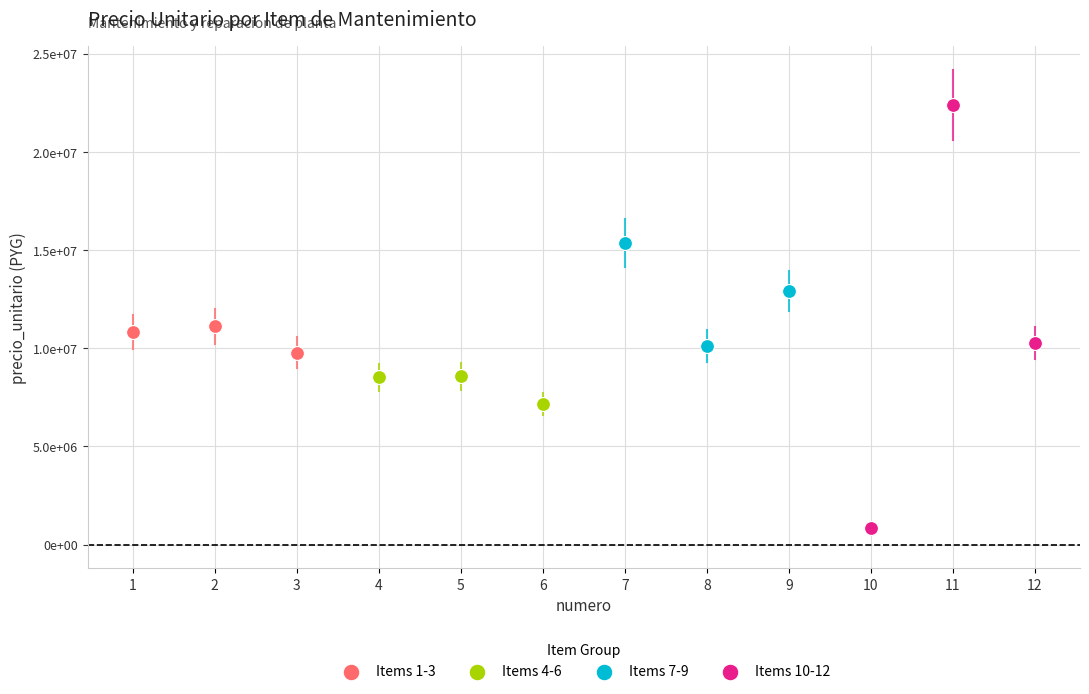

Which series reaches the maximum Y coordinate?

Items 10-12